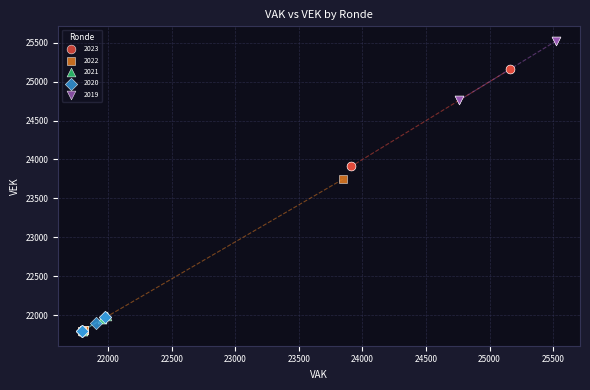

What are all the series names shown in the legend?

2023, 2022, 2021, 2020, 2019